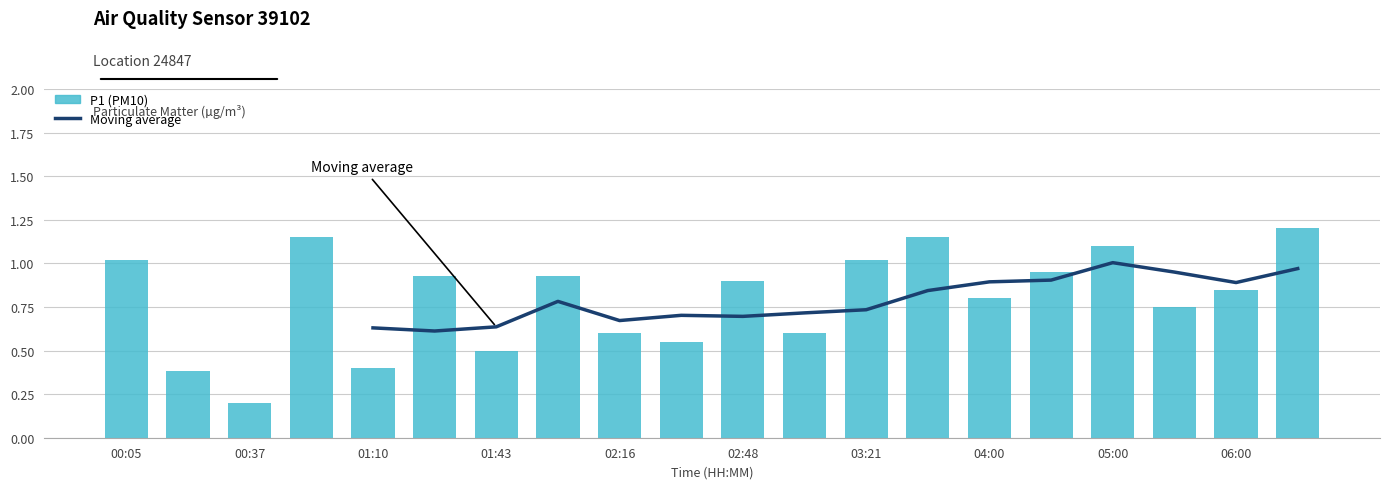

What is the difference between the second highest and second lowest values?

0.8